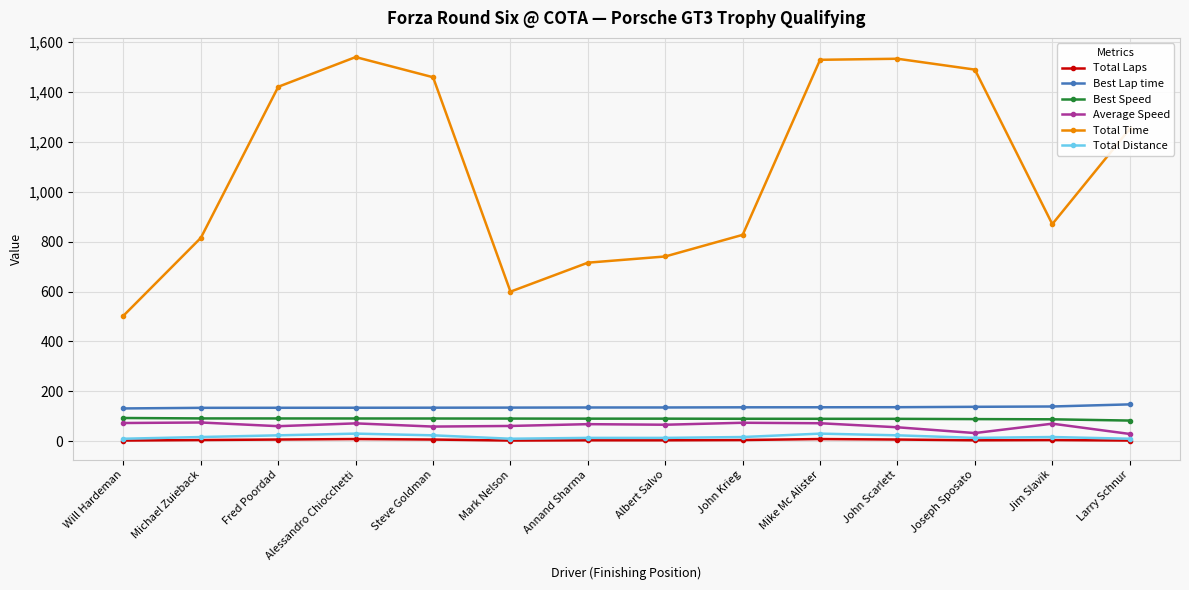

What position from the left is Michael Zuieback?

2